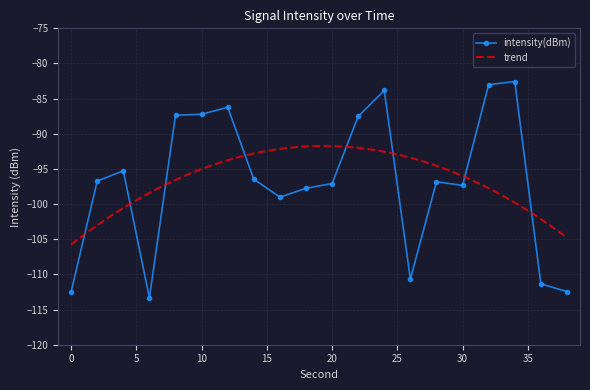

Rank the categories by value from lowest to highest.

6, 0, 38, 36, 26, 16, 18, 30, 20, 28, 2, 14, 4, 22, 8, 10, 12, 24, 32, 34